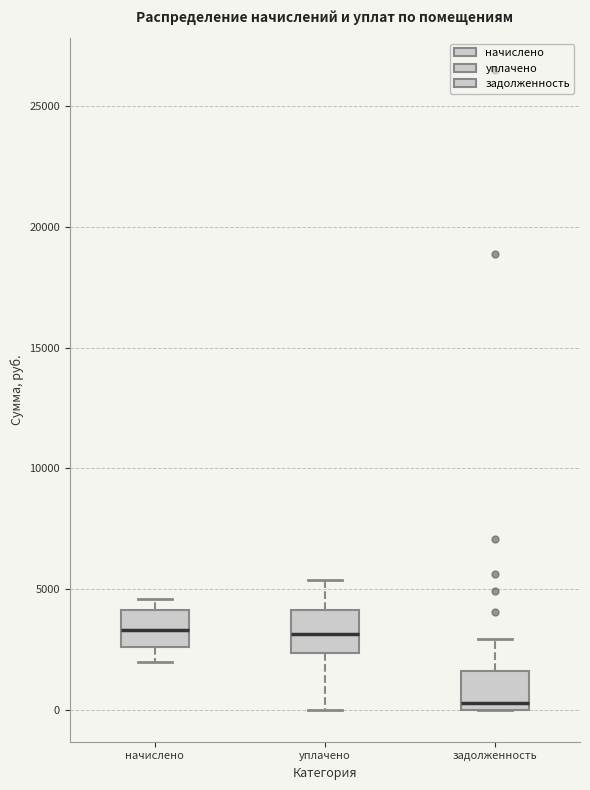

Reading left to right, transcribe this box plot: for each box, give where its median line is, the range the box spans, and where its two whiskers end, as read against the y-axis. The values are not printed on the chart, so give them approximately, as read against the axis.

начислено: median 3500, box 2500 to 4000, whiskers 2000 to 4500
уплачено: median 3000, box 2500 to 4000, whiskers 0 to 5500
задолженность: median 500, box 0 to 1500, whiskers 0 to 3000